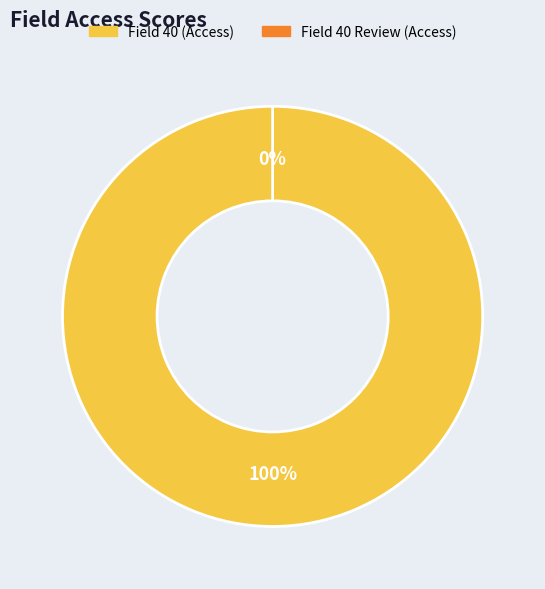

The Review of small section of field 40. slice represents 1% of the pie. True or false?

False